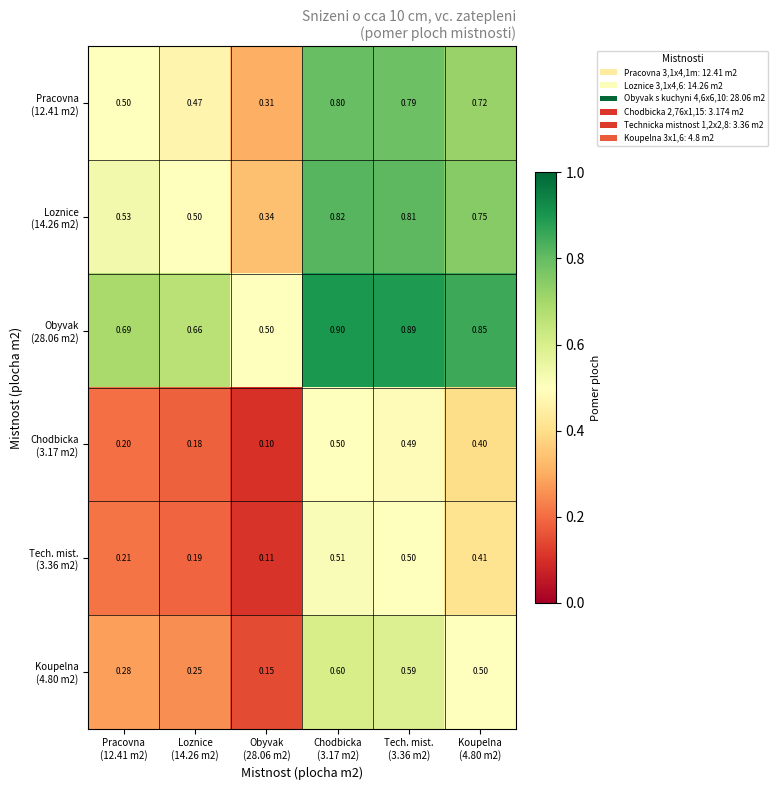

At how many categories does at least one series exceed 0?

6